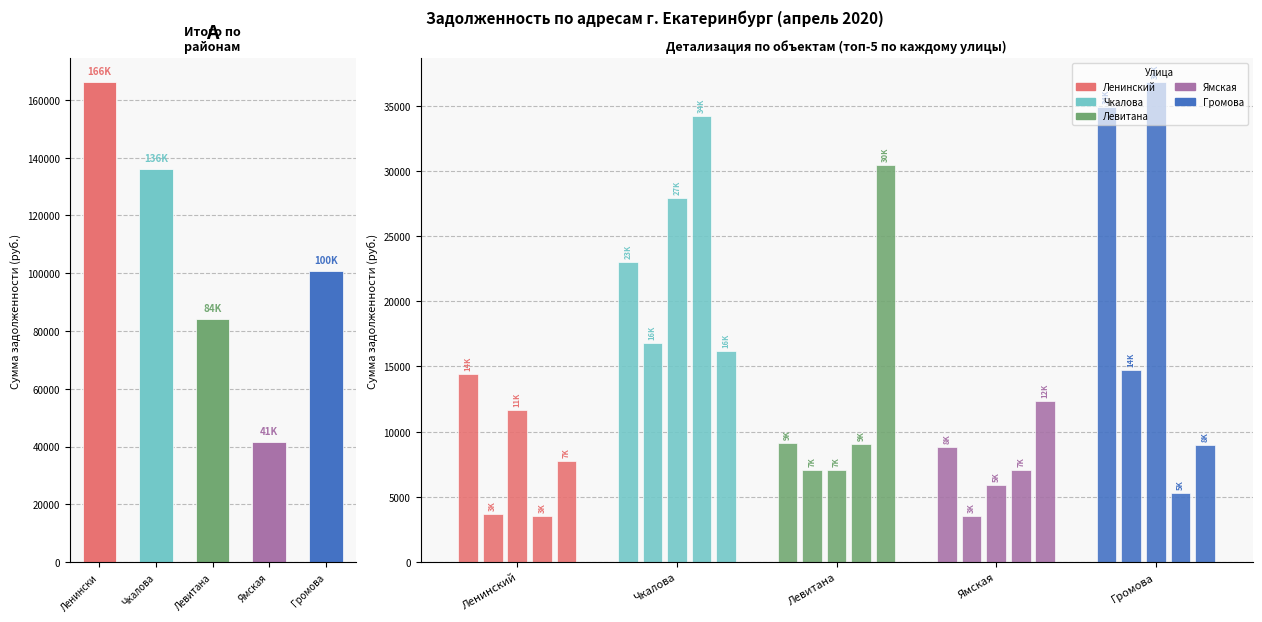

What is the maximum value shown in the chart?

36811.1